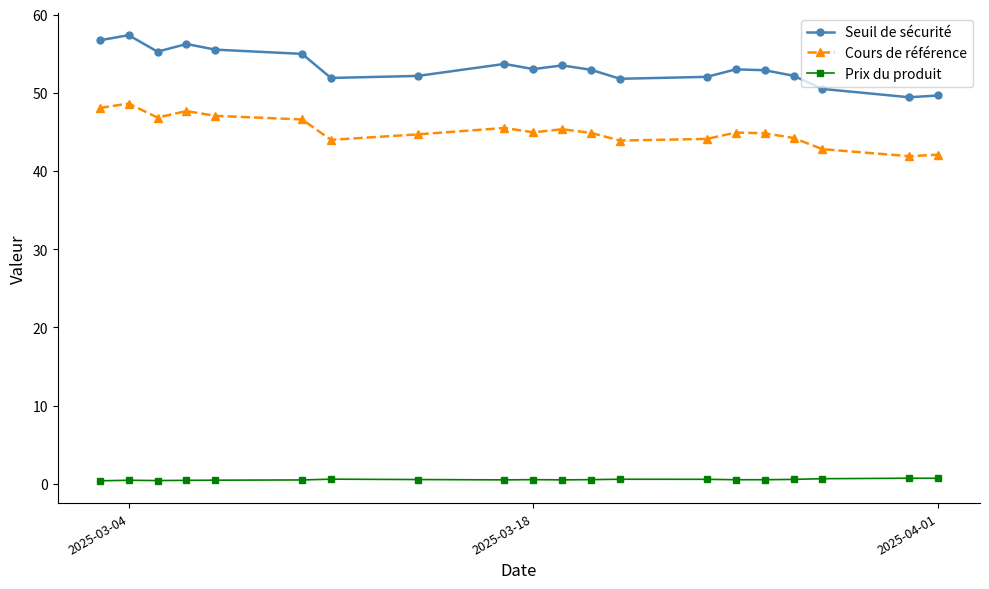

How many lines are shown in the chart?

3